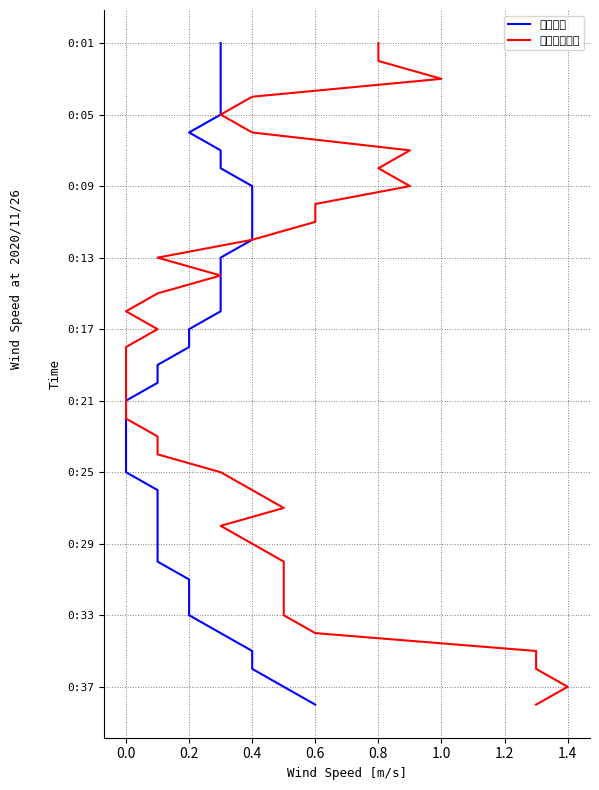

The value of 平均風速 at 0.2 is 3. True or false?

False